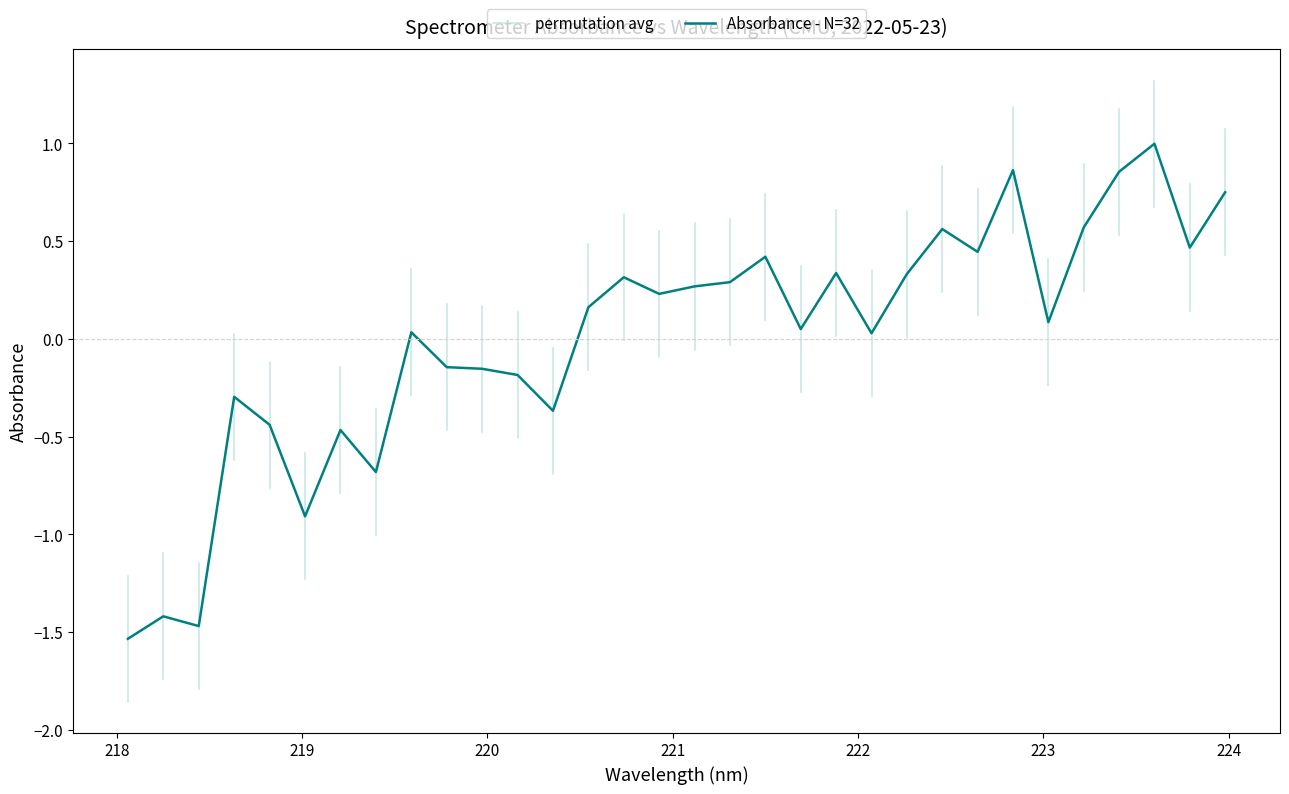

The value at 223.9802 is 1.2. True or false?

False